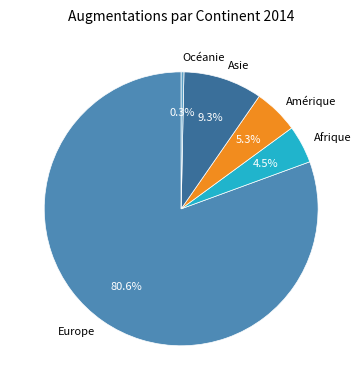

Is it true that Europe is 70% of the pie?

False